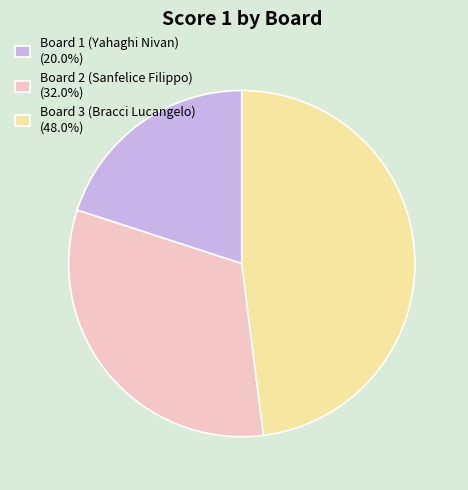

Is Board 1 (Yahaghi Nivan) the majority of the pie?

No